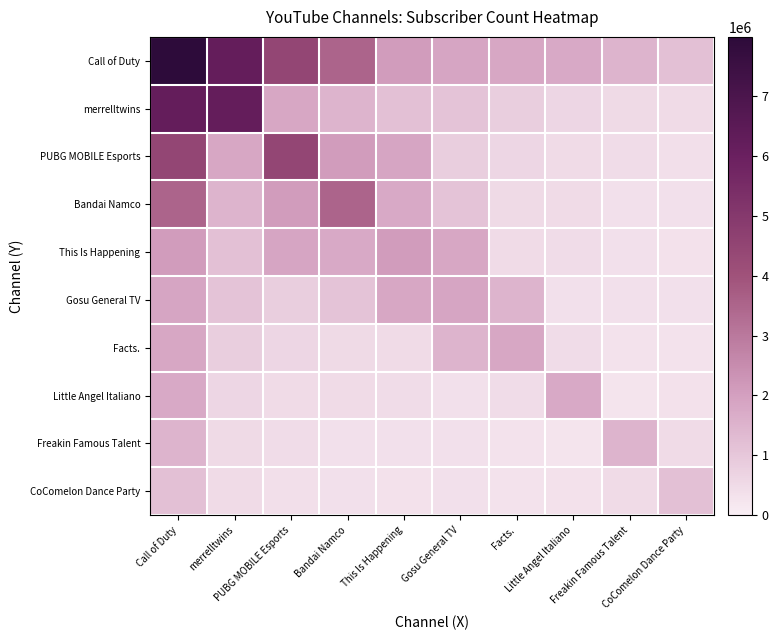

Which series has the widest spread of values?

Call of Duty